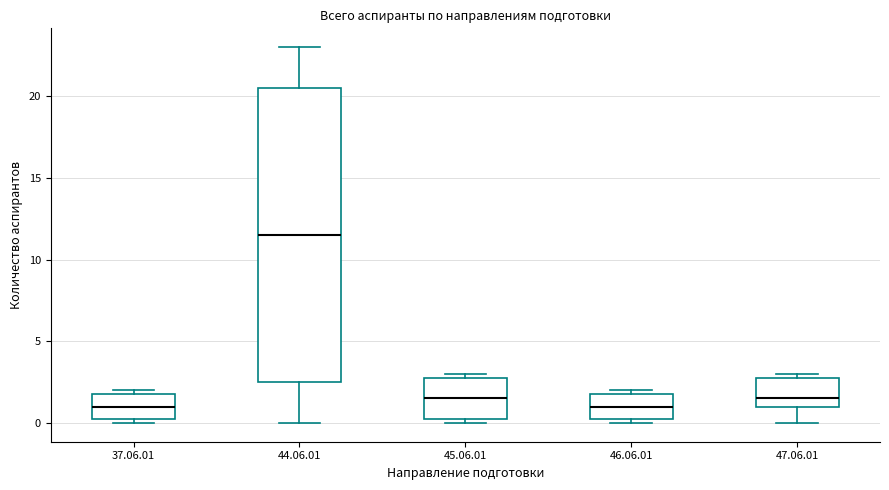

Where is the upper edge of the box for 37.06.01 on the y-axis? The values are not printed on the chart, so give them approximately, as read against the axis.

2.0